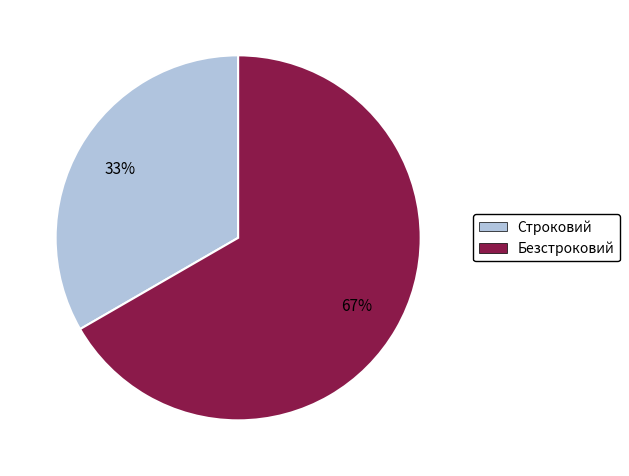

Is the sum of Строковий and Безстроковий greater than half?

Yes